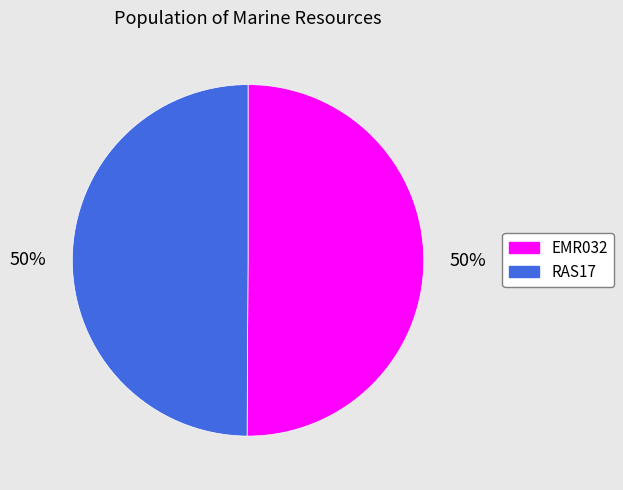

True or false: RAS17 accounts for 50% of the total.

True